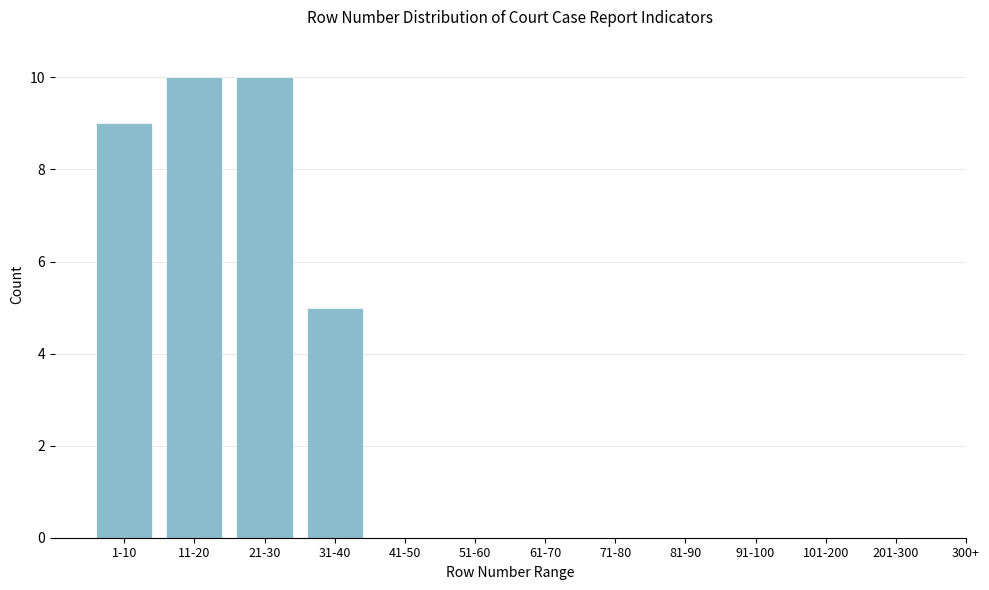

Reading left to right, what are all the values shown in this chart?

1-10=9	11-20=10	21-30=10	31-40=5	41-50=0	51-60=0	61-70=0	71-80=0	81-90=0	91-100=0	101-200=0	201-300=0